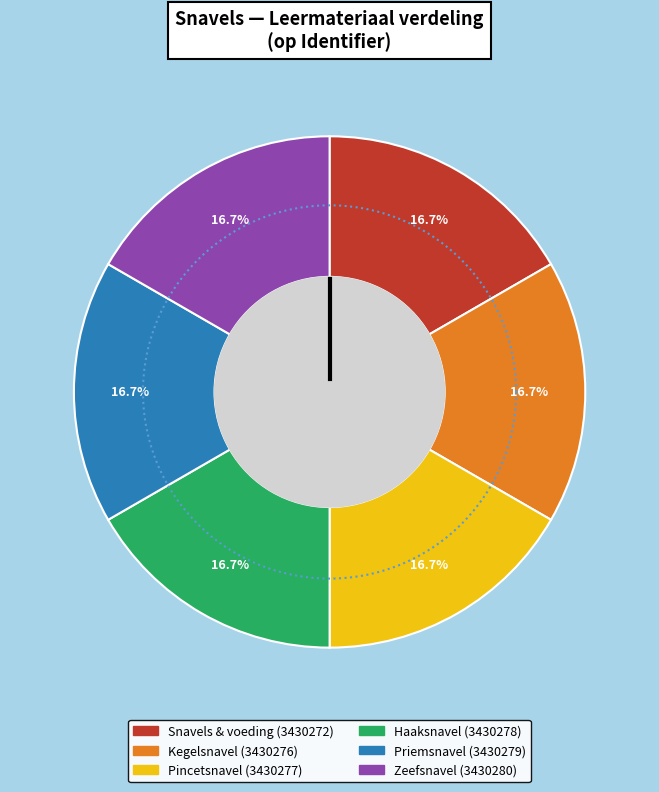

Which slice is the smallest?

Snavels & voeding